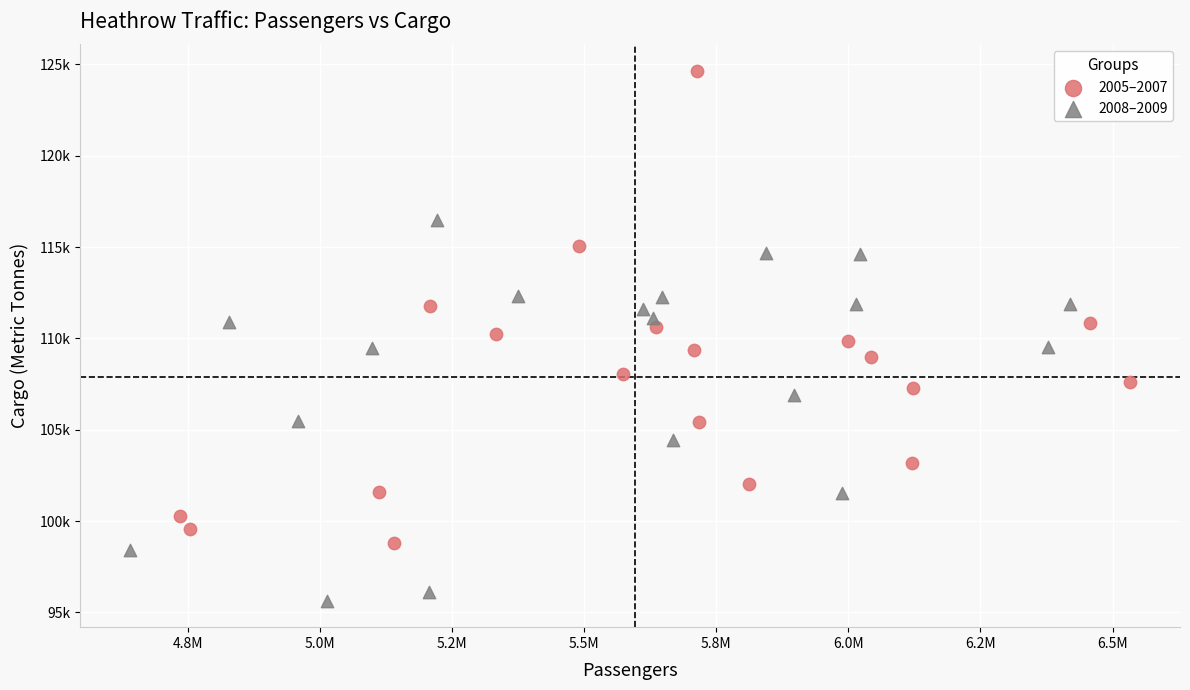

Which series has the largest Y range (max minus min)?

2005–2007